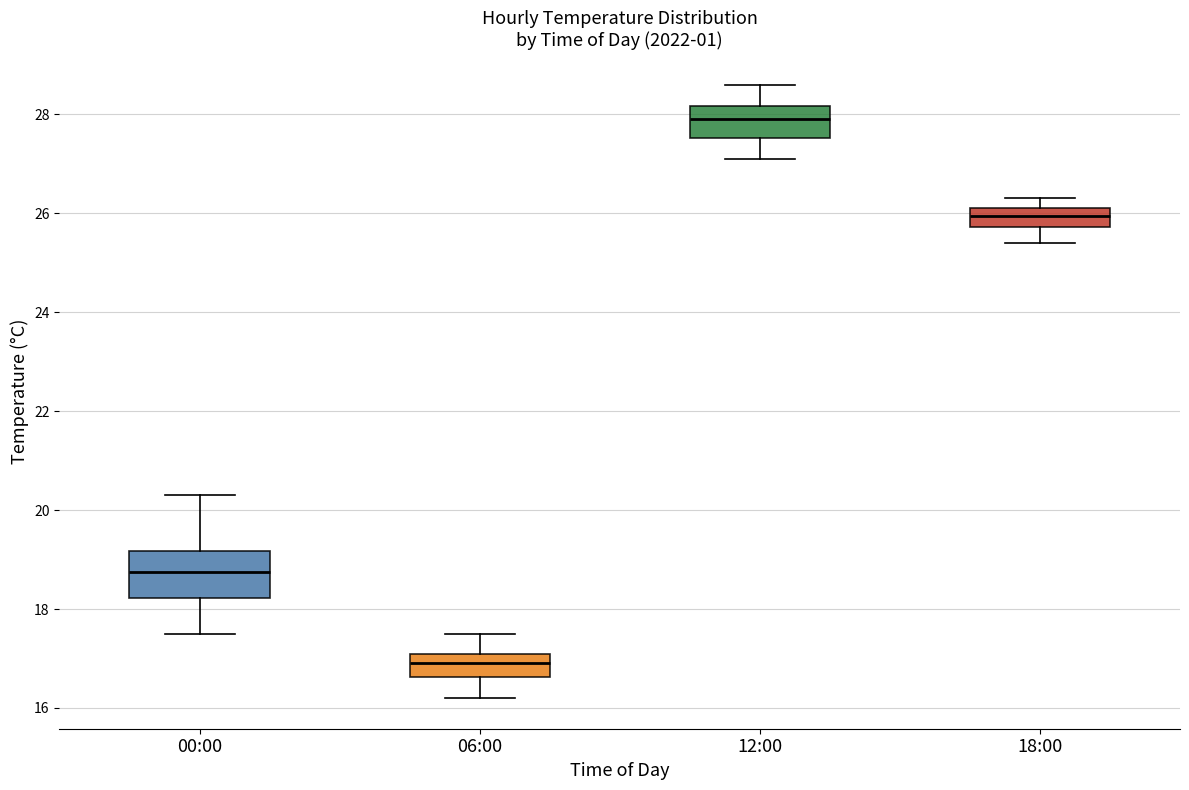

Comparing the boxes themselves (not the whiskers), which one is the tallest?

00:00